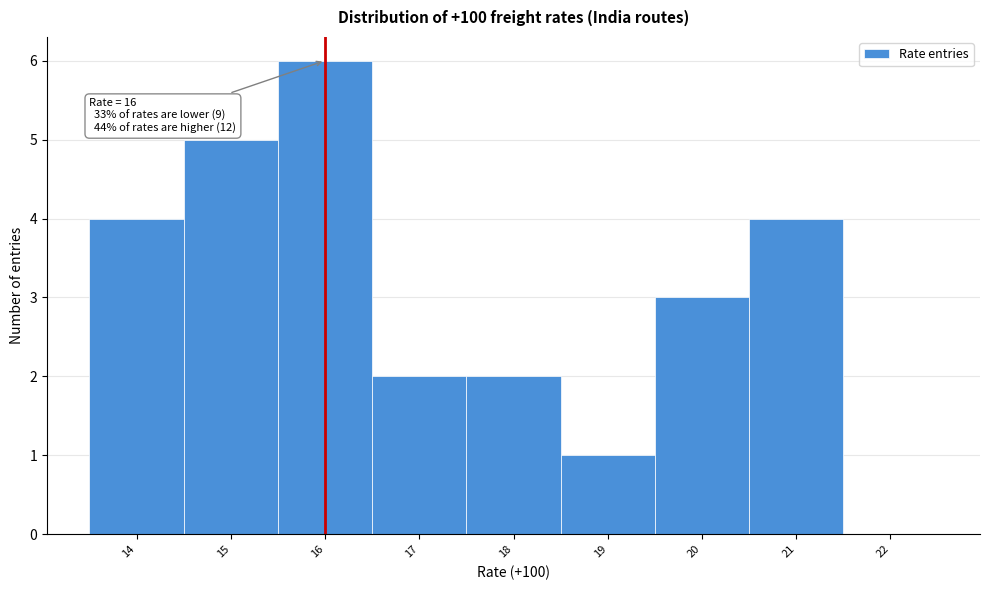

Over which range of the x-axis is the bar tallest?

15.5 to 16.5